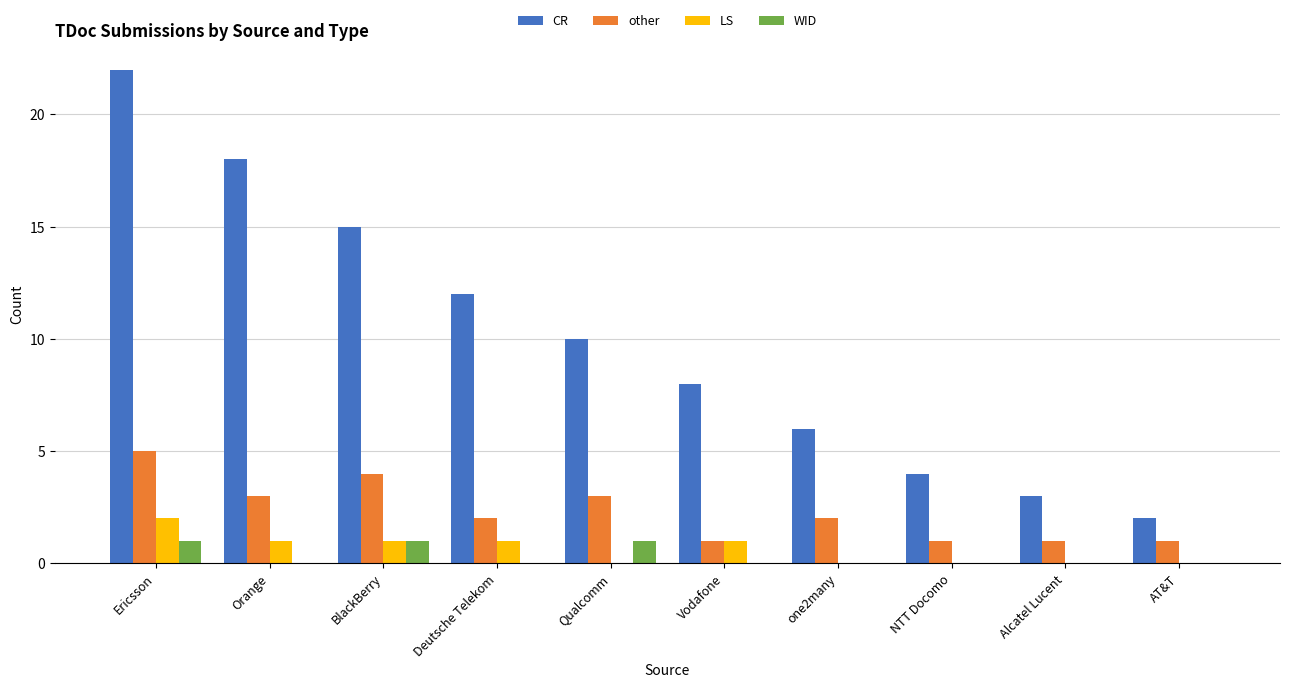

How many groups of bars are there?

10